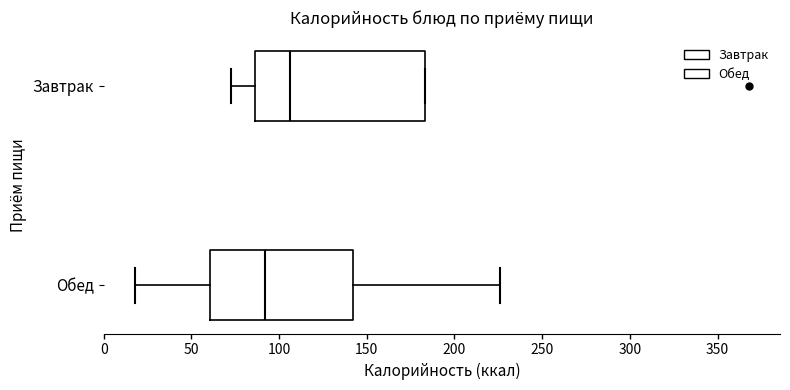

Reading bottom to top, read every box against the x-axis: the position of its median line, the range the box covers, and the ends of its whiskers. The values are not printed on the chart, so give them approximately, as read against the axis.

Обед: median 90, box 60 to 140, whiskers 20 to 225
Завтрак: median 105, box 85 to 185, whiskers 75 to 185